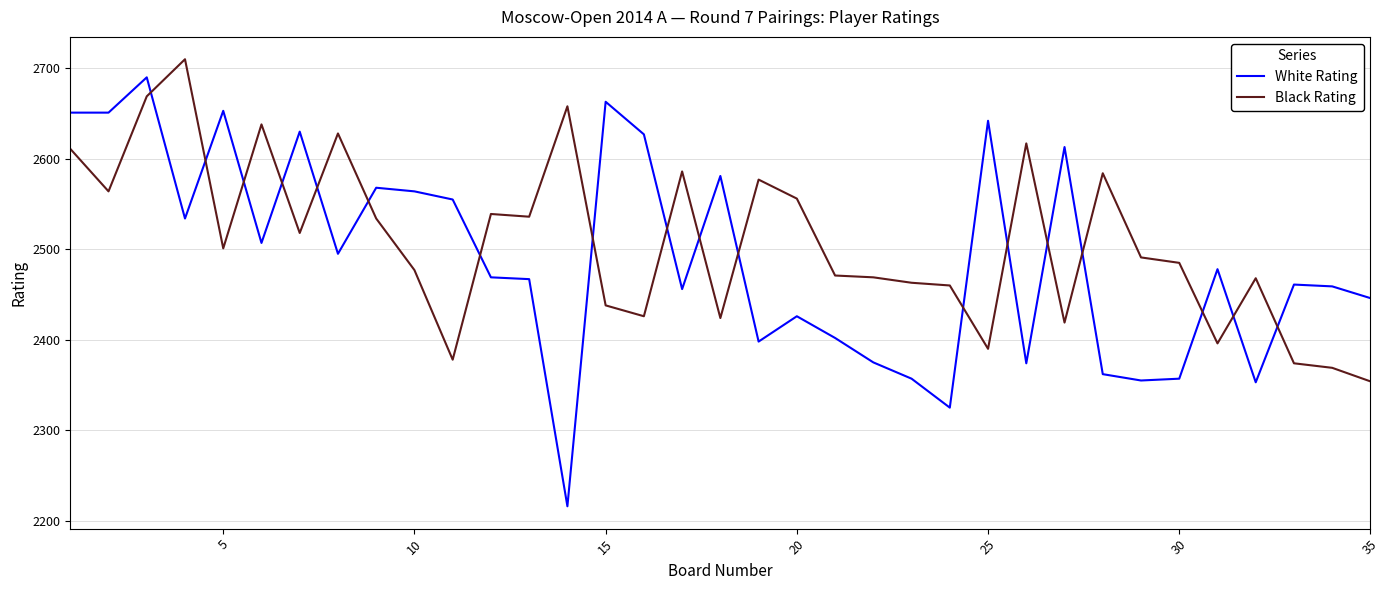

What is the maximum value shown in the chart?

2710